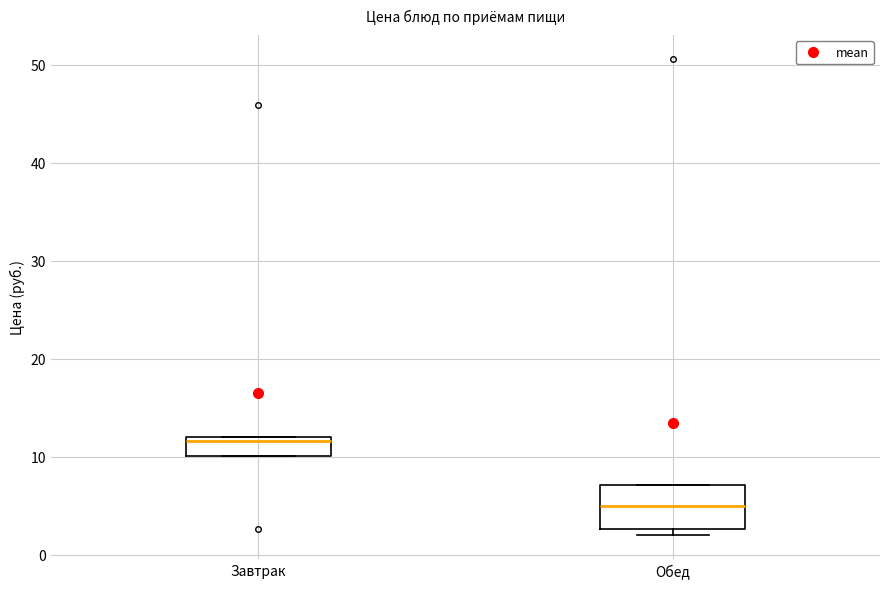

Where is the upper edge of the box for Завтрак on the y-axis? The values are not printed on the chart, so give them approximately, as read against the axis.

12